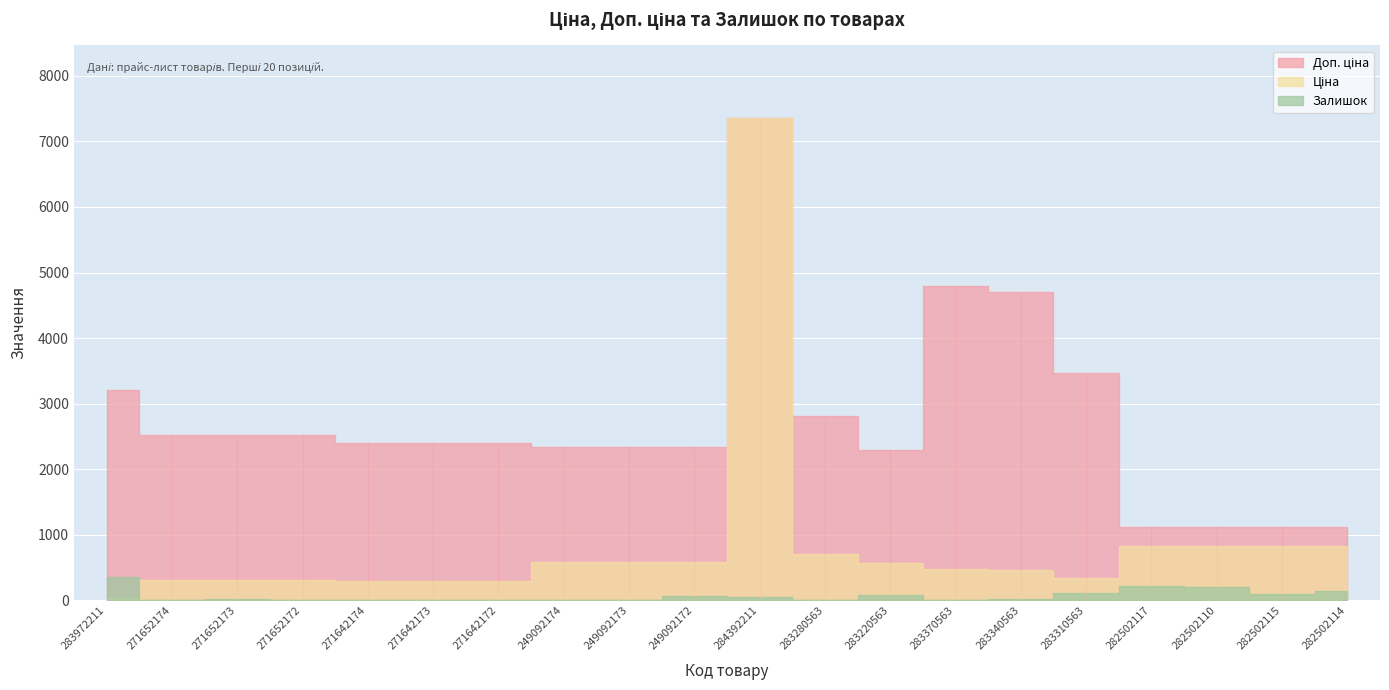

What is the spread (max minus min) of values at 283370563?

4786.4